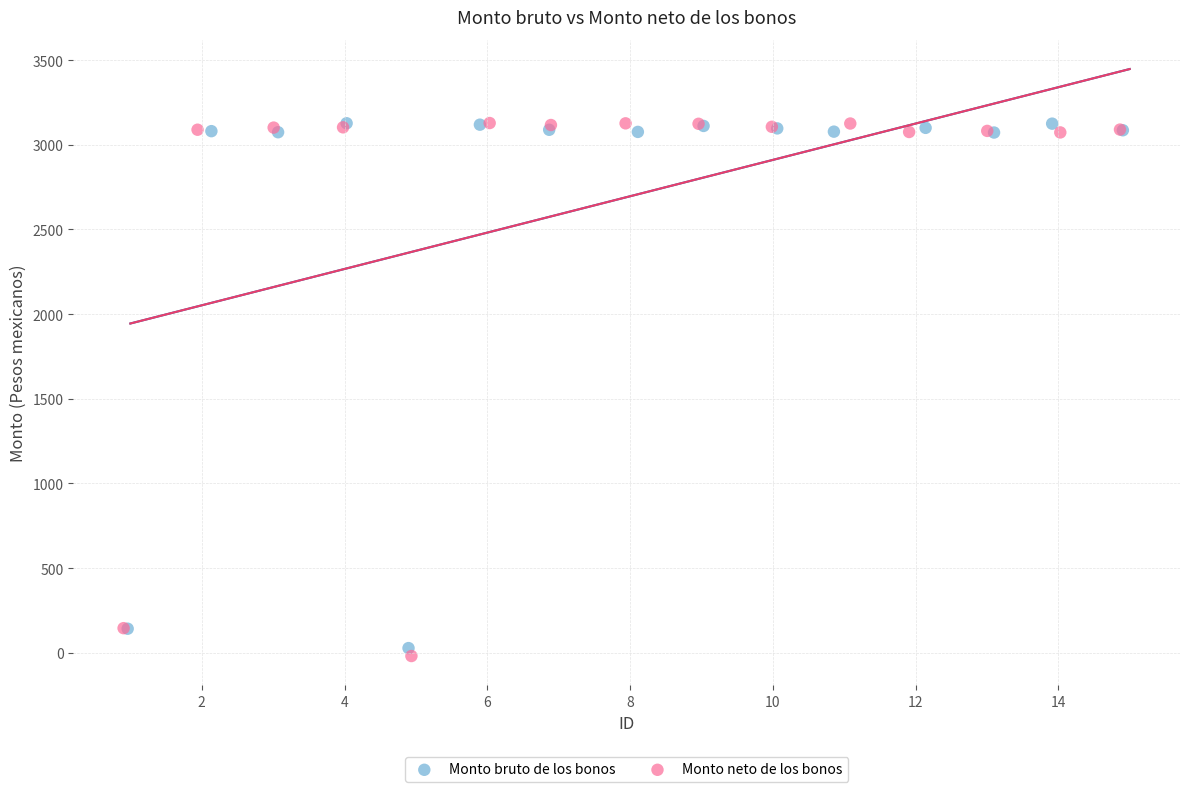

Which series has the widest spread of Y values?

Monto neto de los bonos